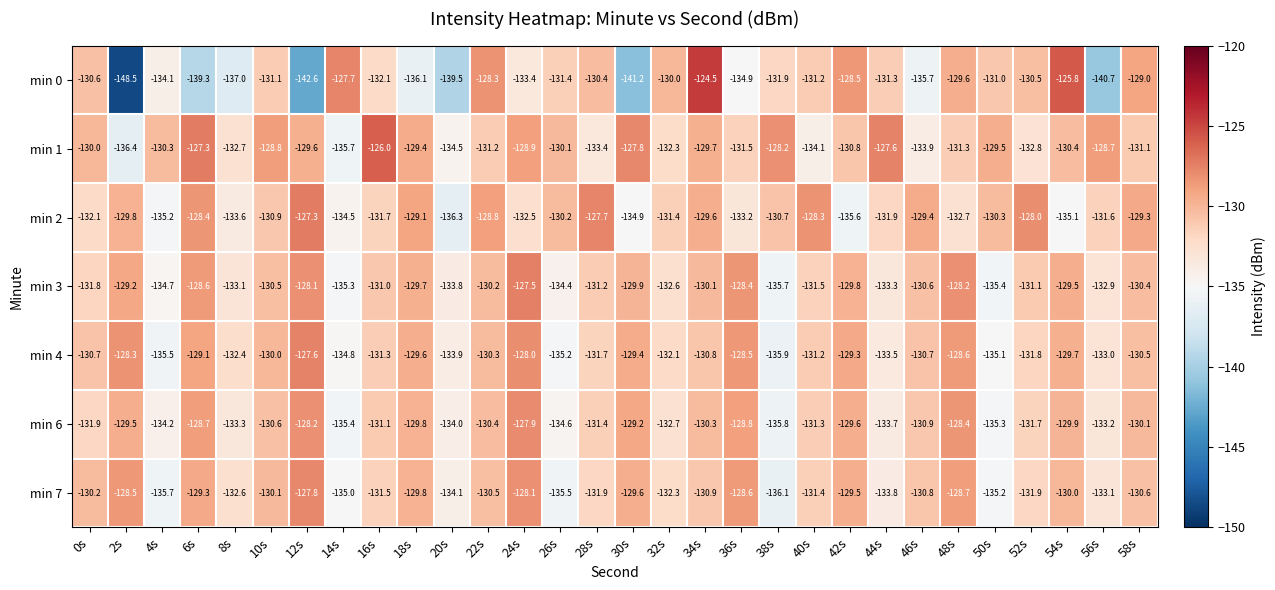

Is it true that min 4 equals -133.5 at 44s?

True